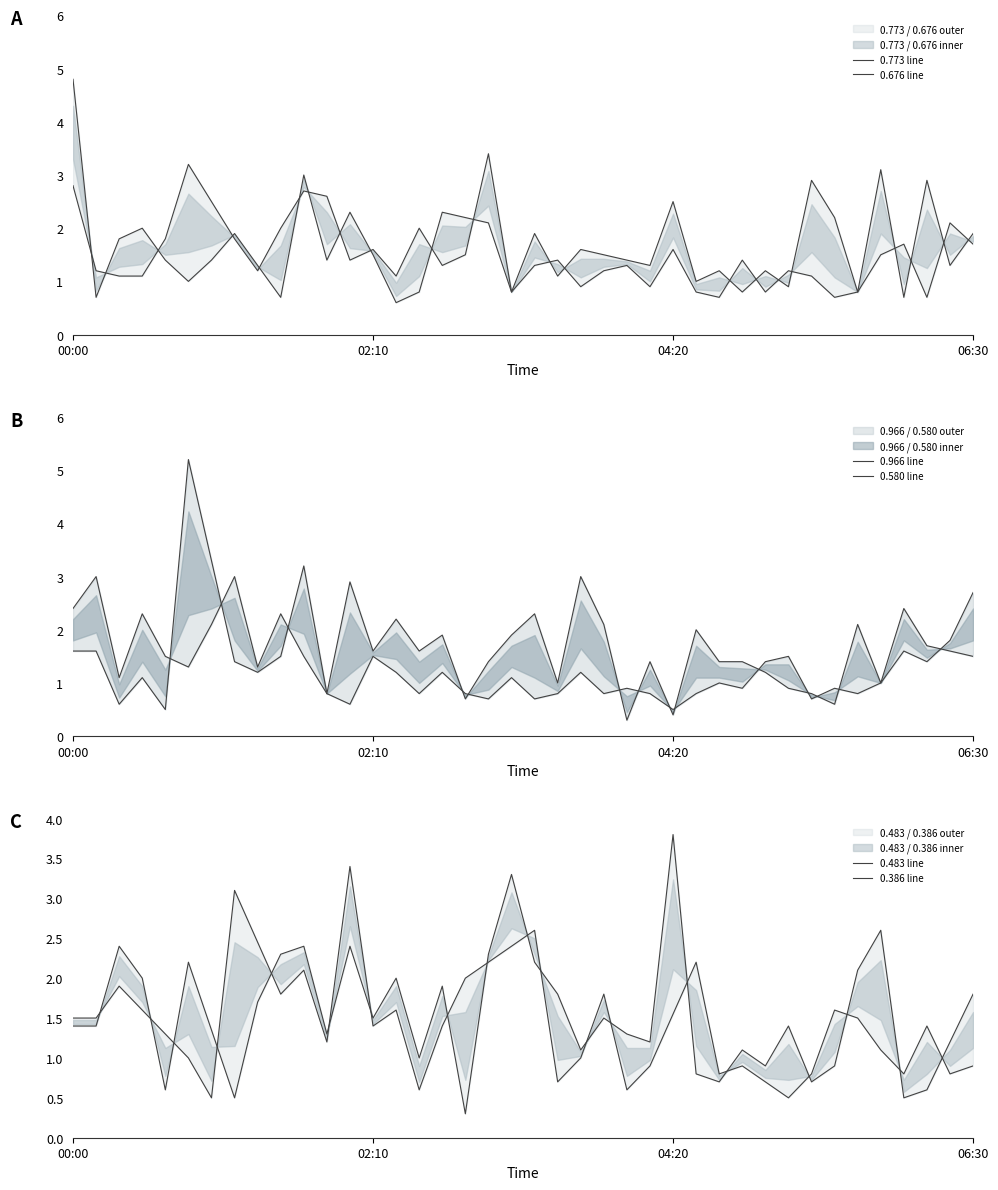

Reading right to left, list all the values displayed in this chart.

0.773 line: 1.7	2.1	0.7	1.7	1.5	0.8	0.7	1.1	1.2	0.8	1.4	0.7	0.8	1.6	0.9	1.3	1.2	0.9	1.4	1.3	0.8	2.1	2.2	2.3	0.8	0.6	1.5	2.3	1.4	3.0	0.7	1.3	1.9	1.4	1.0	1.4	2.0	1.8	0.7	4.8
0.676 line: 1.9	1.3	2.9	0.7	3.1	0.8	2.2	2.9	0.9	1.2	0.8	1.2	1.0	2.5	1.3	1.4	1.5	1.6	1.1	1.9	0.8	3.4	1.5	1.3	2.0	1.1	1.6	1.4	2.6	2.7	2.0	1.2	1.8	2.5	3.2	1.8	1.1	1.1	1.2	2.8
0.966 line: 2.7	1.8	1.4	1.6	1.0	0.8	0.9	0.7	1.5	1.4	0.9	1.0	0.8	0.5	0.8	0.9	0.8	1.2	0.8	0.7	1.1	0.7	0.8	1.2	0.8	1.2	1.5	0.6	0.8	1.5	2.3	1.3	3.0	2.1	1.3	1.5	2.3	1.1	3.0	2.4
0.580 line: 1.5	1.6	1.7	2.4	1.0	2.1	0.6	0.8	0.9	1.2	1.4	1.4	2.0	0.4	1.4	0.3	2.1	3.0	1.0	2.3	1.9	1.4	0.7	1.9	1.6	2.2	1.6	2.9	0.8	3.2	1.5	1.2	1.4	3.3	5.2	0.5	1.1	0.6	1.6	1.6
0.483 line: 1.8	1.2	0.6	0.5	2.6	2.1	0.9	0.7	1.4	0.9	1.1	0.7	0.8	3.8	1.2	1.3	1.5	1.1	1.8	2.2	3.3	2.3	0.3	1.9	1.0	2.0	1.5	2.4	1.3	2.4	2.3	1.7	0.5	1.4	2.2	0.6	2.0	2.4	1.4	1.4
0.386 line: 0.9	0.8	1.4	0.8	1.1	1.5	1.6	0.8	0.5	0.7	0.9	0.8	2.2	1.6	0.9	0.6	1.8	1.0	0.7	2.6	2.4	2.2	2.0	1.4	0.6	1.6	1.4	3.4	1.2	2.1	1.8	2.5	3.1	0.5	1.0	1.3	1.6	1.9	1.5	1.5